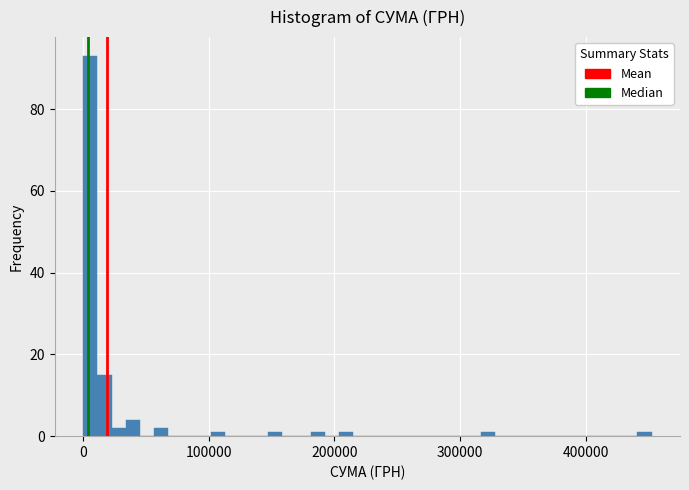

Read against the x-axis, roughly where is the centre of the tallest bar?

10000